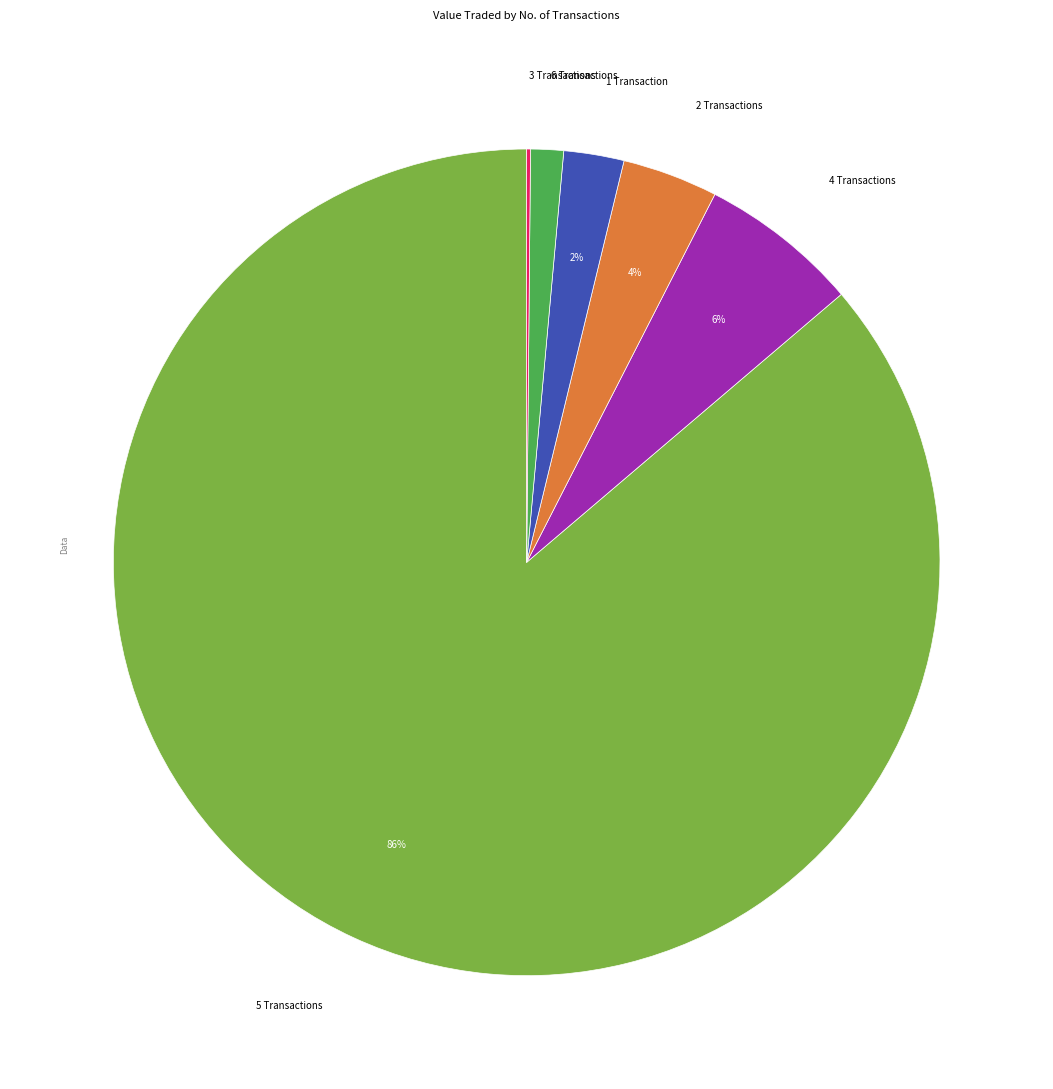

To the nearest percent, what is the average slice percentage?

17%